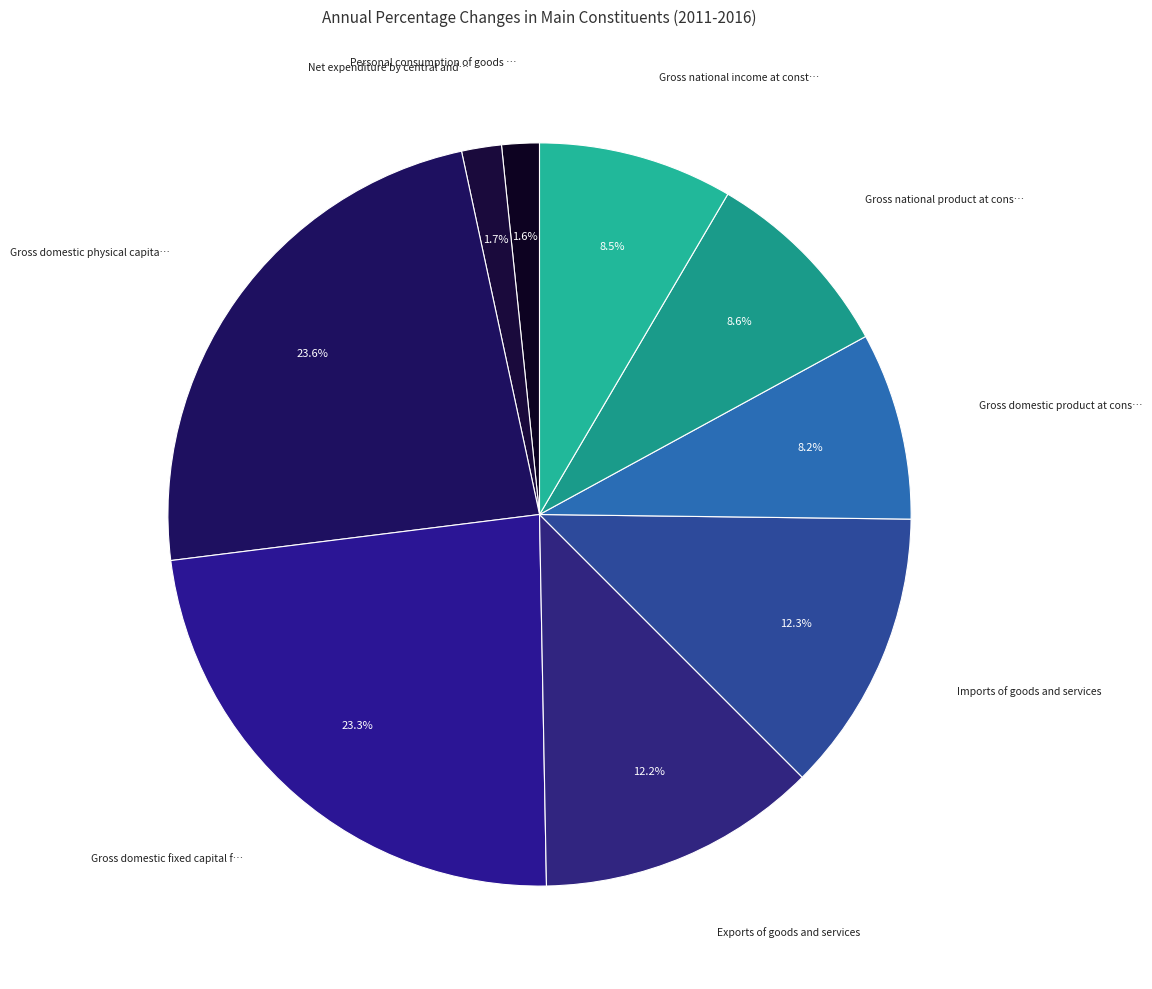

To the nearest percent, what is the difference between the largest and smallest slice percentages?

22%